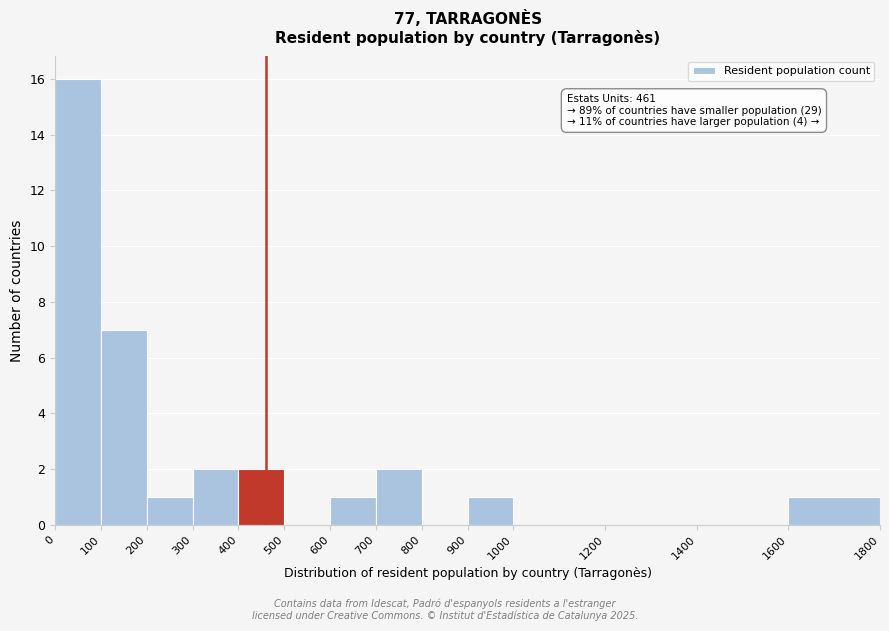

Over which range of the x-axis is the bar tallest?

0 to 100